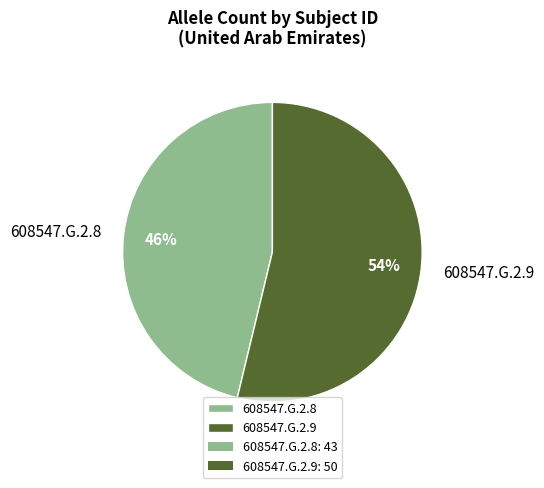

Rank the categories by value from lowest to highest.

608547.G.2.8, 608547.G.2.9